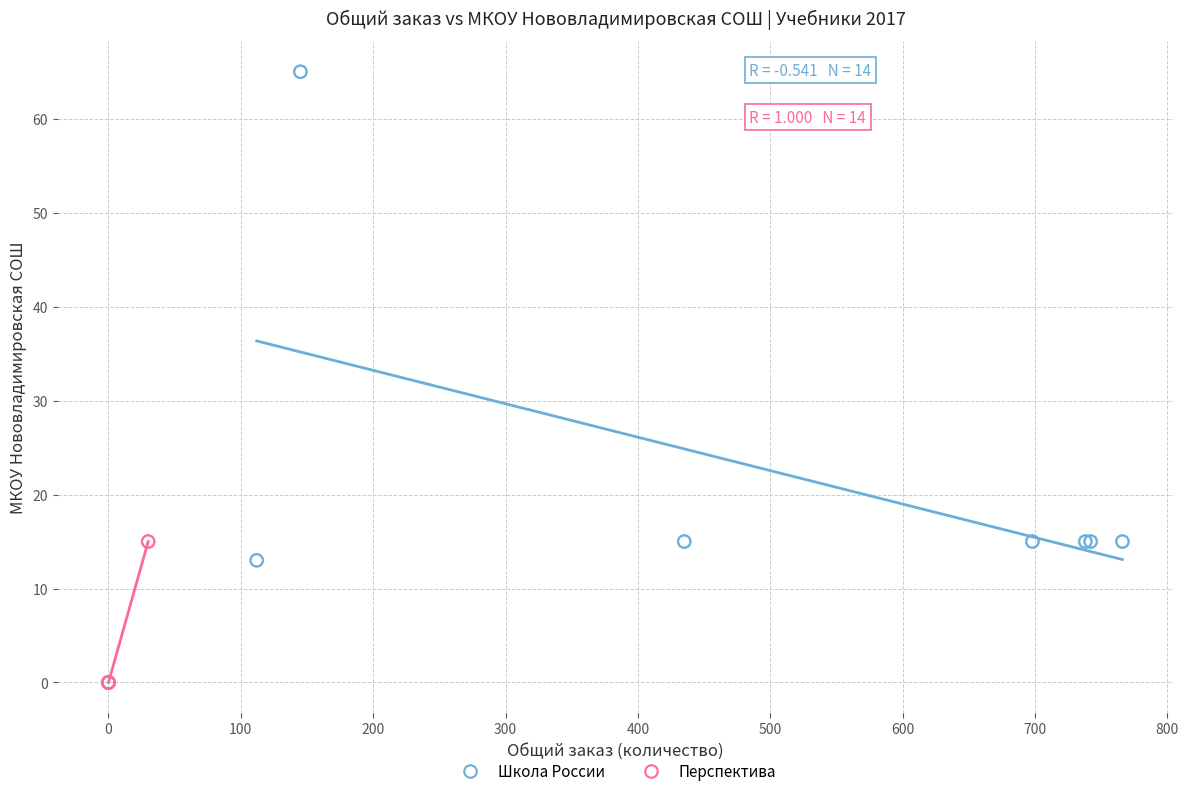

Which series contains the lowest Y value?

Перспектива